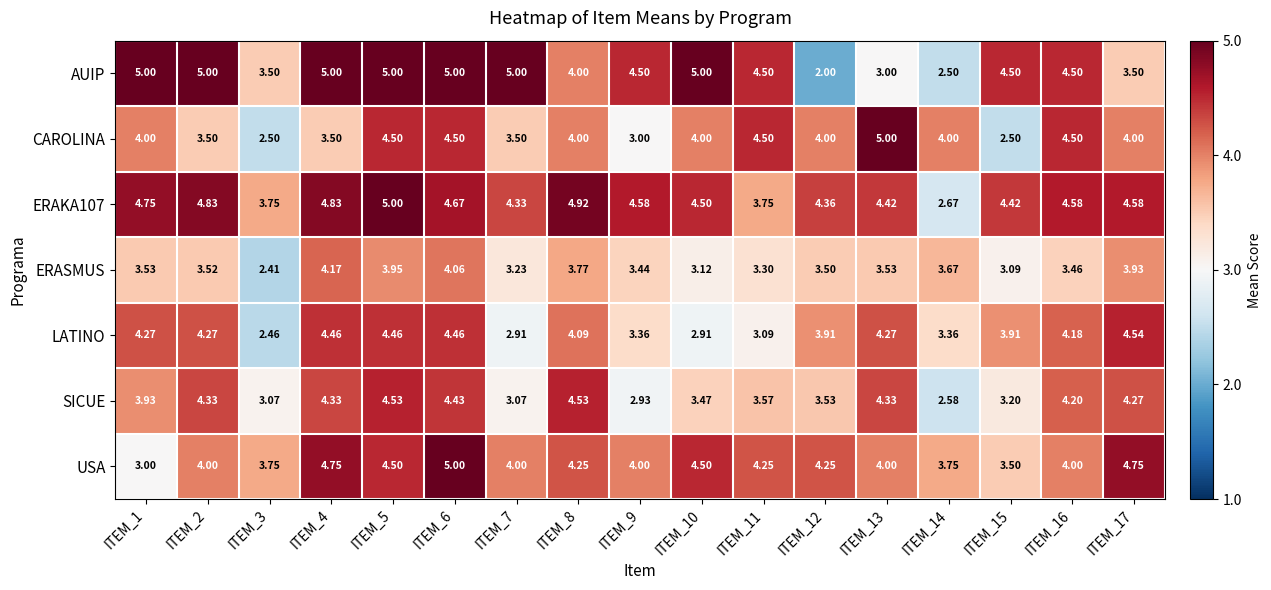

Which series has the largest range (max minus min)?

AUIP